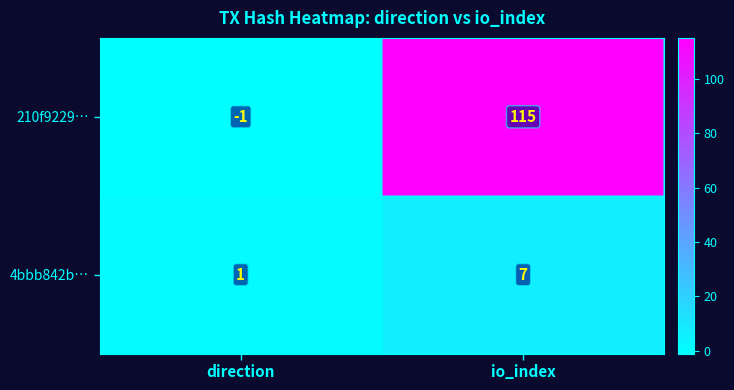

Which series changed the most between direction and io_index?

210f9229…